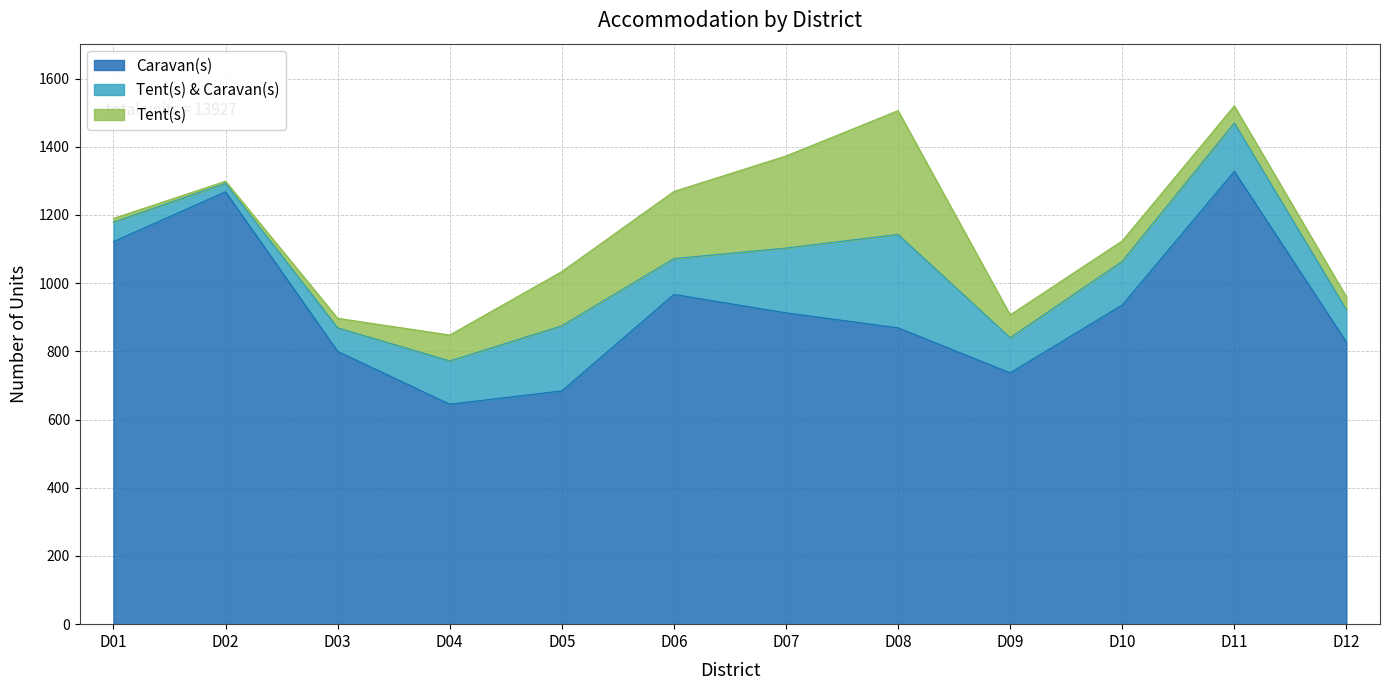

At which category does Tent(s) & Caravan(s) reach its first local valley?

D02